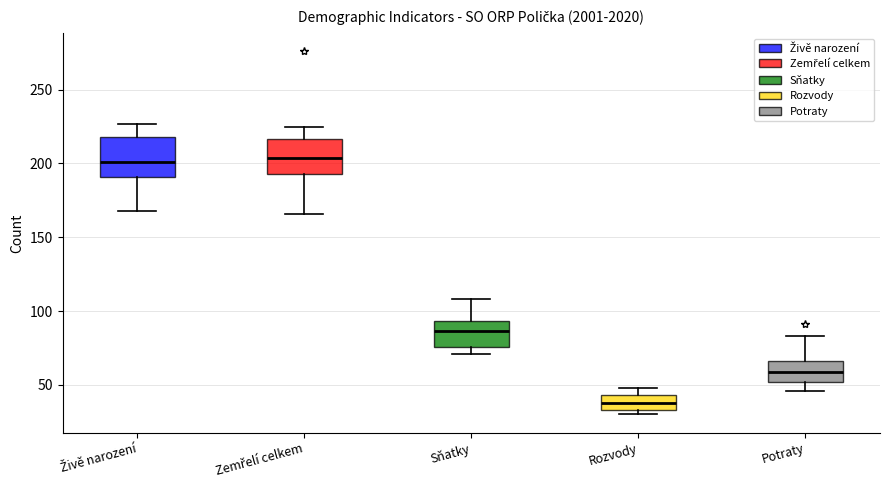

Reading left to right, read every box against the y-axis: the position of its median line, the range the box covers, and the ends of its whiskers. The values are not printed on the chart, so give them approximately, as read against the axis.

Živě narození: median 200, box 190 to 220, whiskers 170 to 225
Zemřelí celkem: median 205, box 195 to 215, whiskers 165 to 225
Sňatky: median 85, box 75 to 95, whiskers 70 to 110
Rozvody: median 40, box 35 to 45, whiskers 30 to 50
Potraty: median 60, box 50 to 65, whiskers 45 to 85